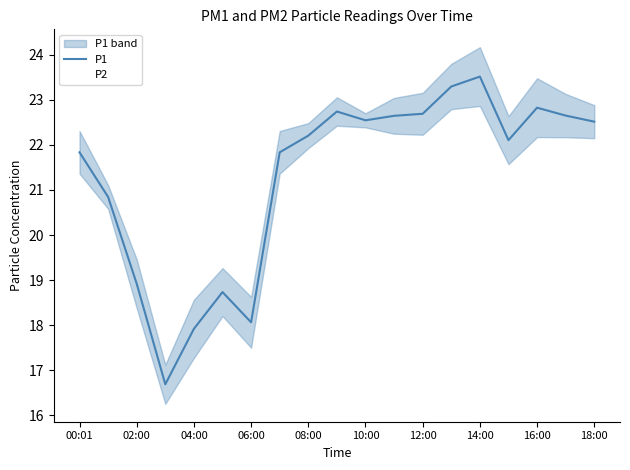

Rank the series by their maximum value, from highest to lowest.

P1, P2